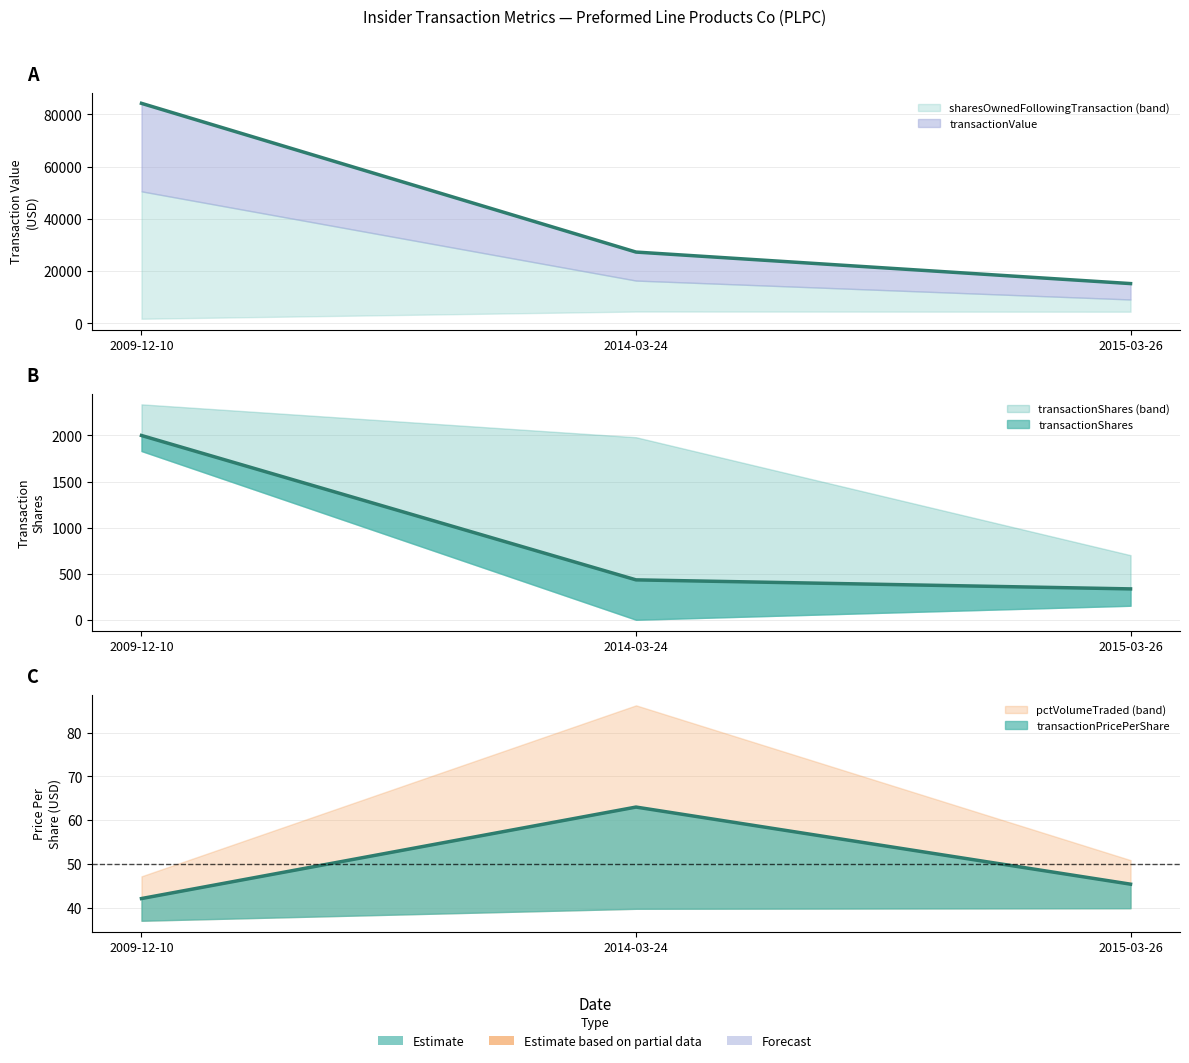

What is the difference between the transactionShares values at 2015-03-26 and 2014-03-24?

98.0